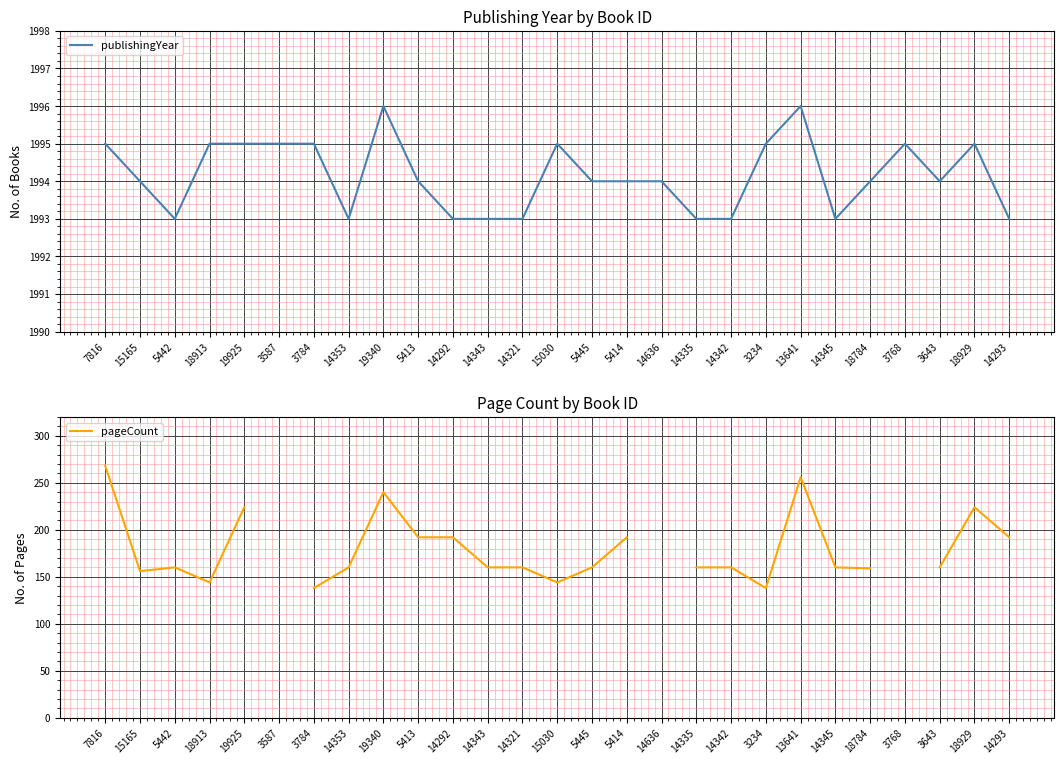

Rank the series at 14292 from highest to lowest value.

publishingYear, pageCount